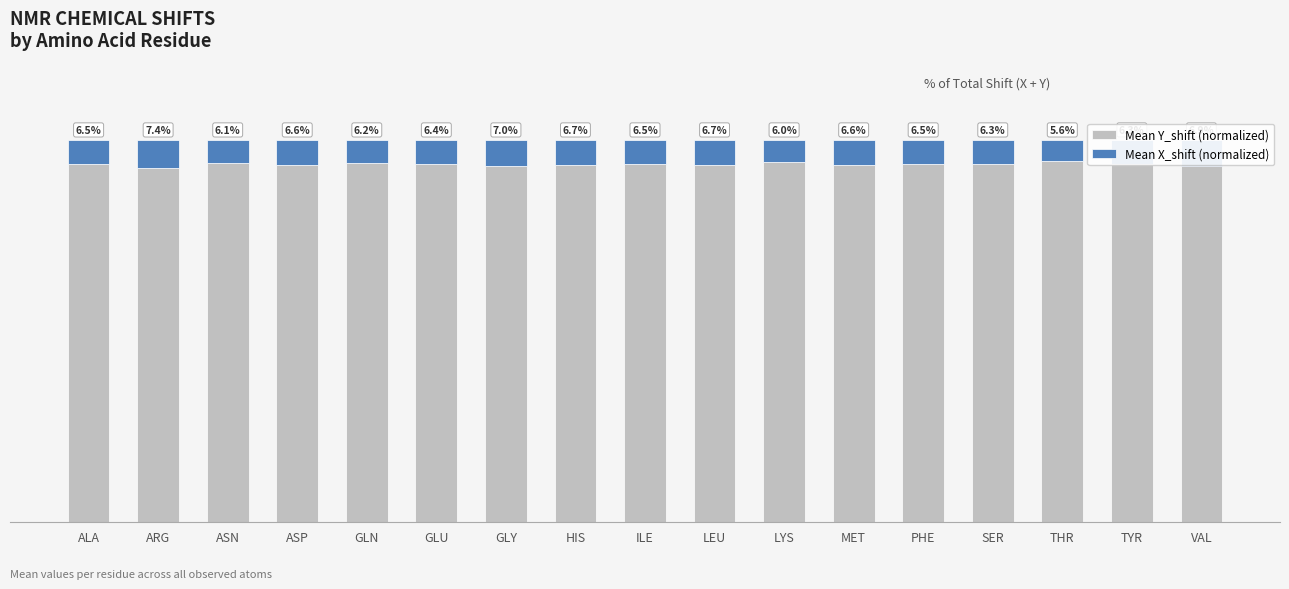

What are all the series names shown in the legend?

Mean Y_shift (normalized), Mean X_shift (normalized)